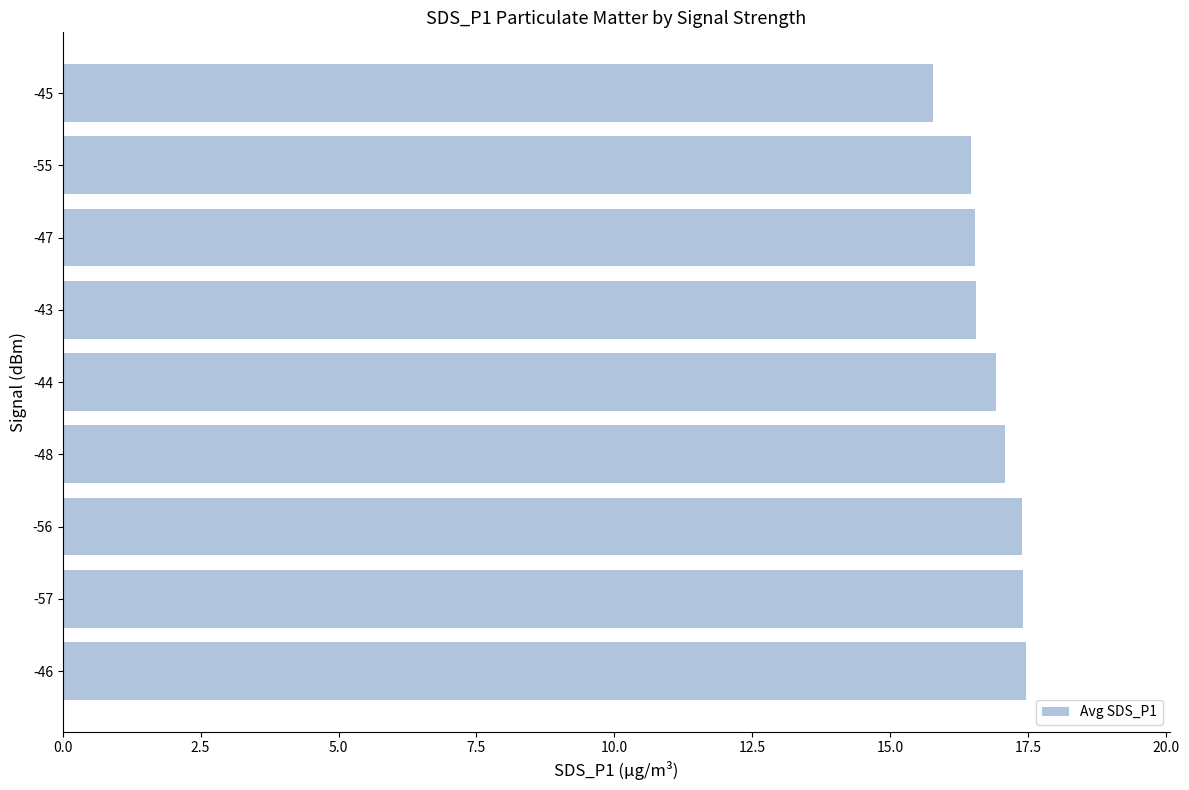

What value does the data have at -57?

17.4